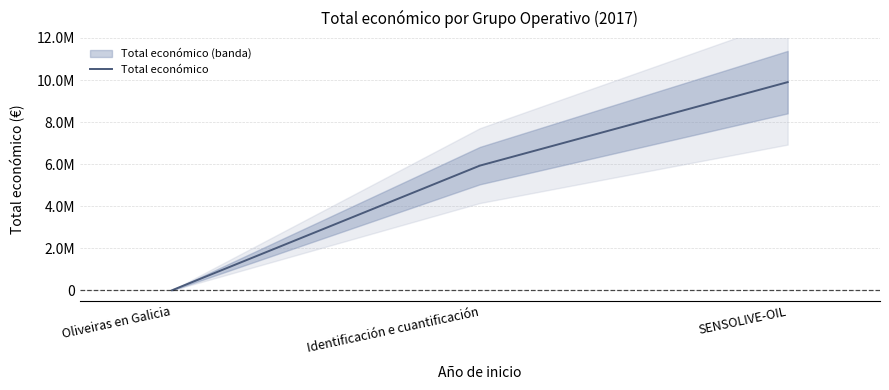

Reading left to right, transcribe all the data shown in this chart.

Oliveiras en Galicia=5000	Identificación e cuantificación=5930502	SENSOLIVE-OIL=9900193